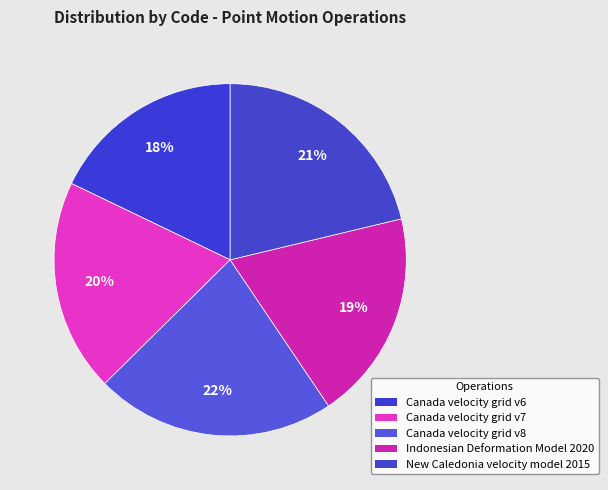

Count the number of slices in the pie.

5